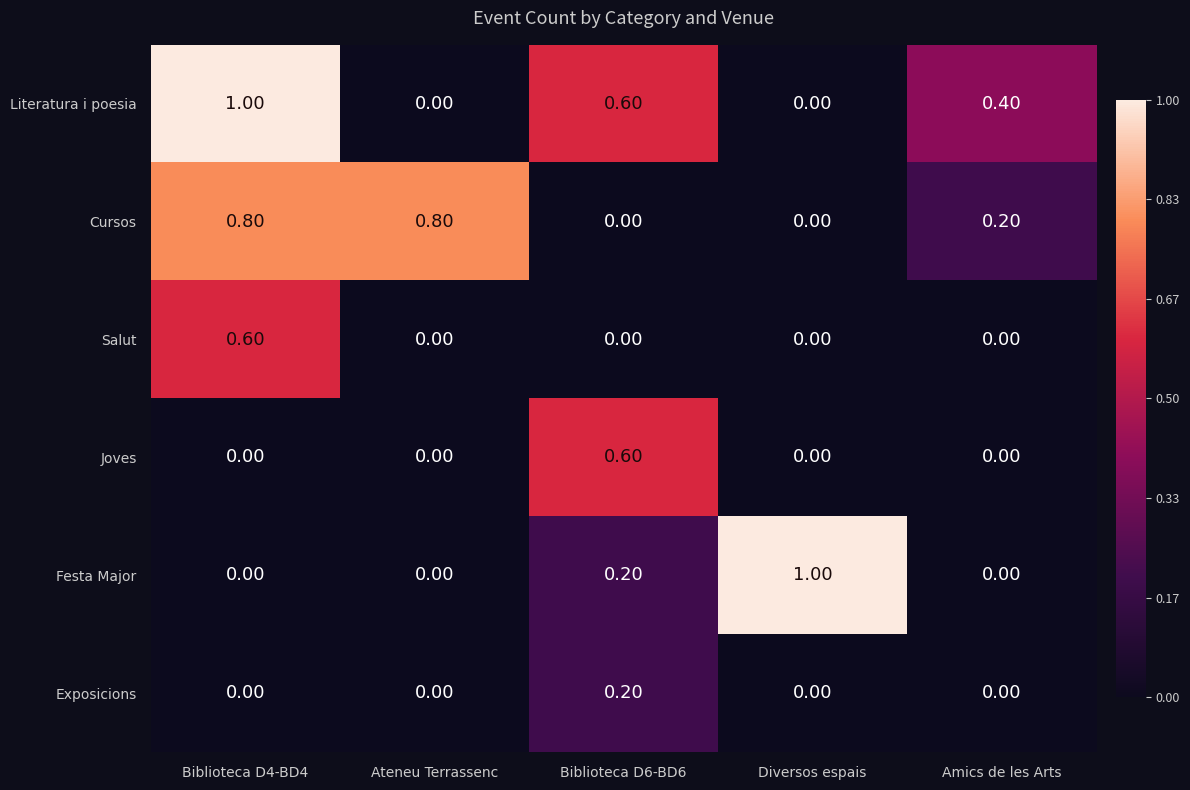

At how many categories does at least one series exceed 0?

5